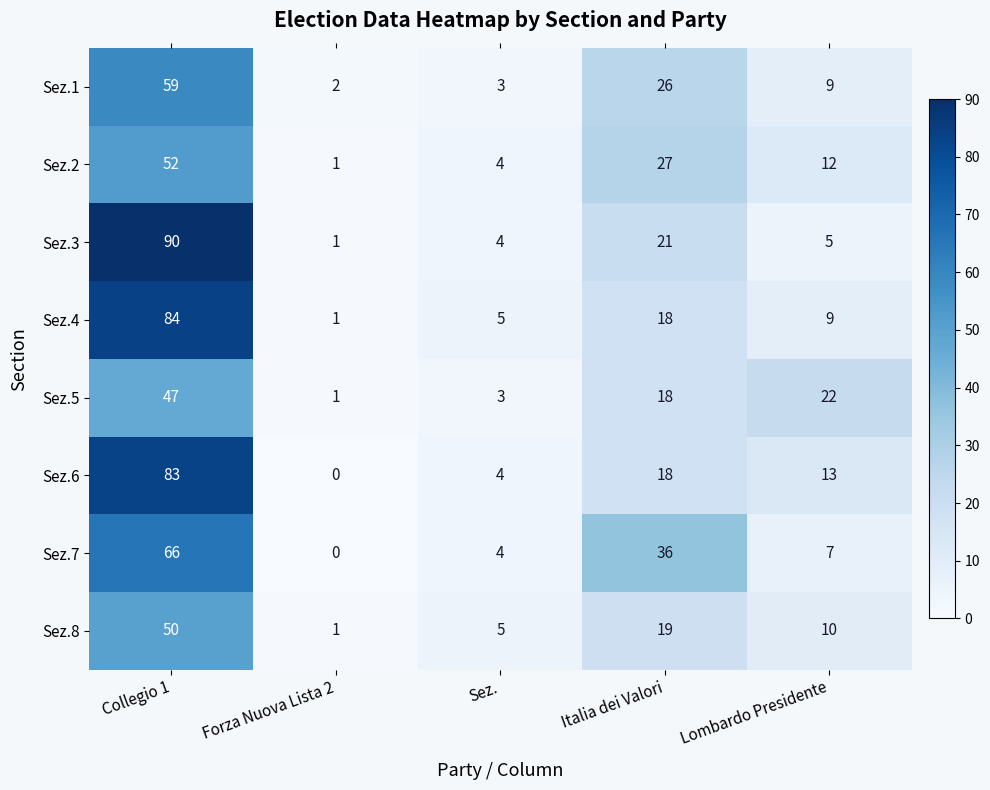

Count the number of data series in this chart.

8